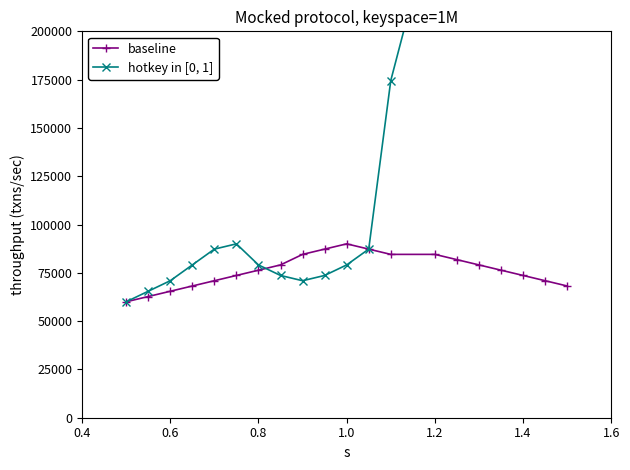

How many lines are shown in the chart?

2